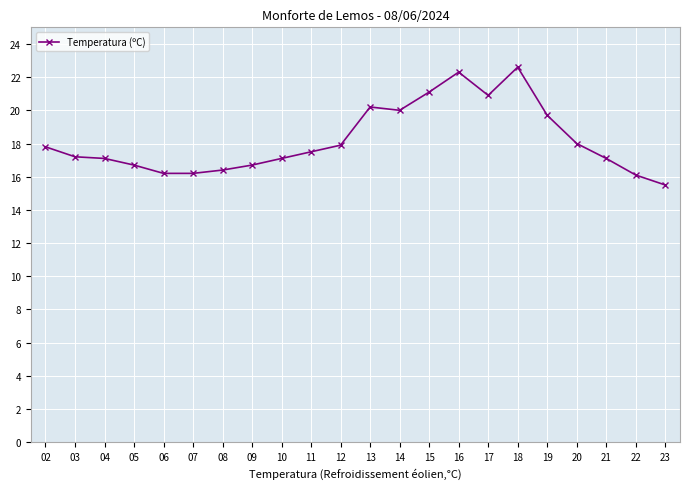

What is the difference between the second highest and second lowest values?

6.2